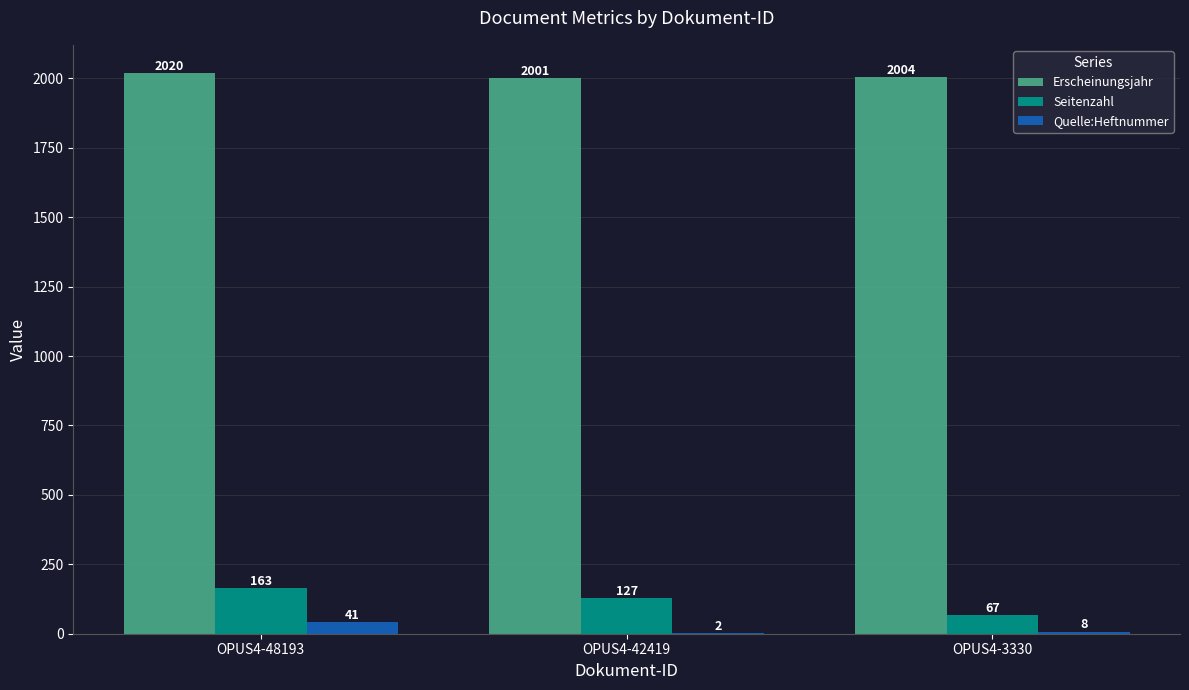

How many groups of bars are there?

3